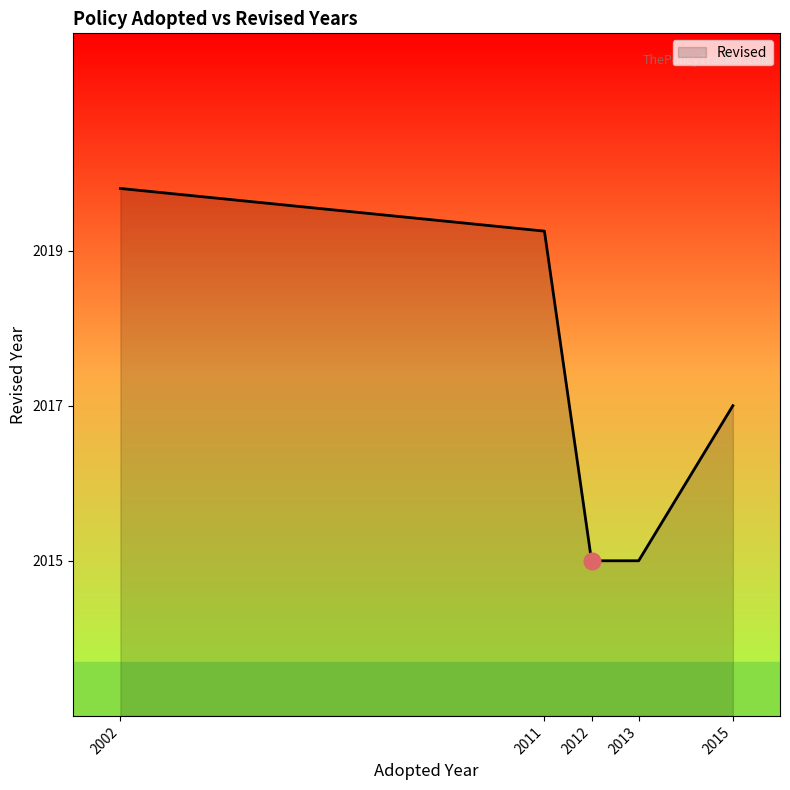

How many series are shown in this chart?

1